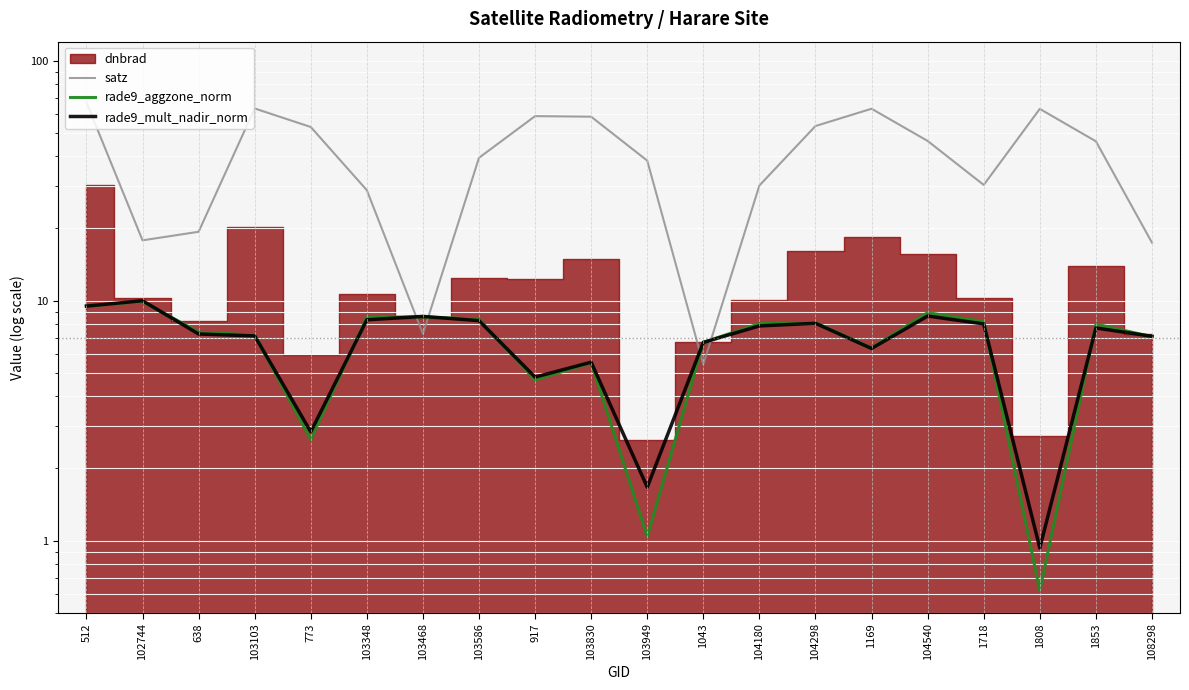

Rank the categories by satz value from lowest to highest.

1043, 103468, 108298, 102744, 638, 103348, 104180, 1718, 103949, 103586, 1853, 104540, 773, 104298, 103830, 917, 1808, 1169, 103103, 512